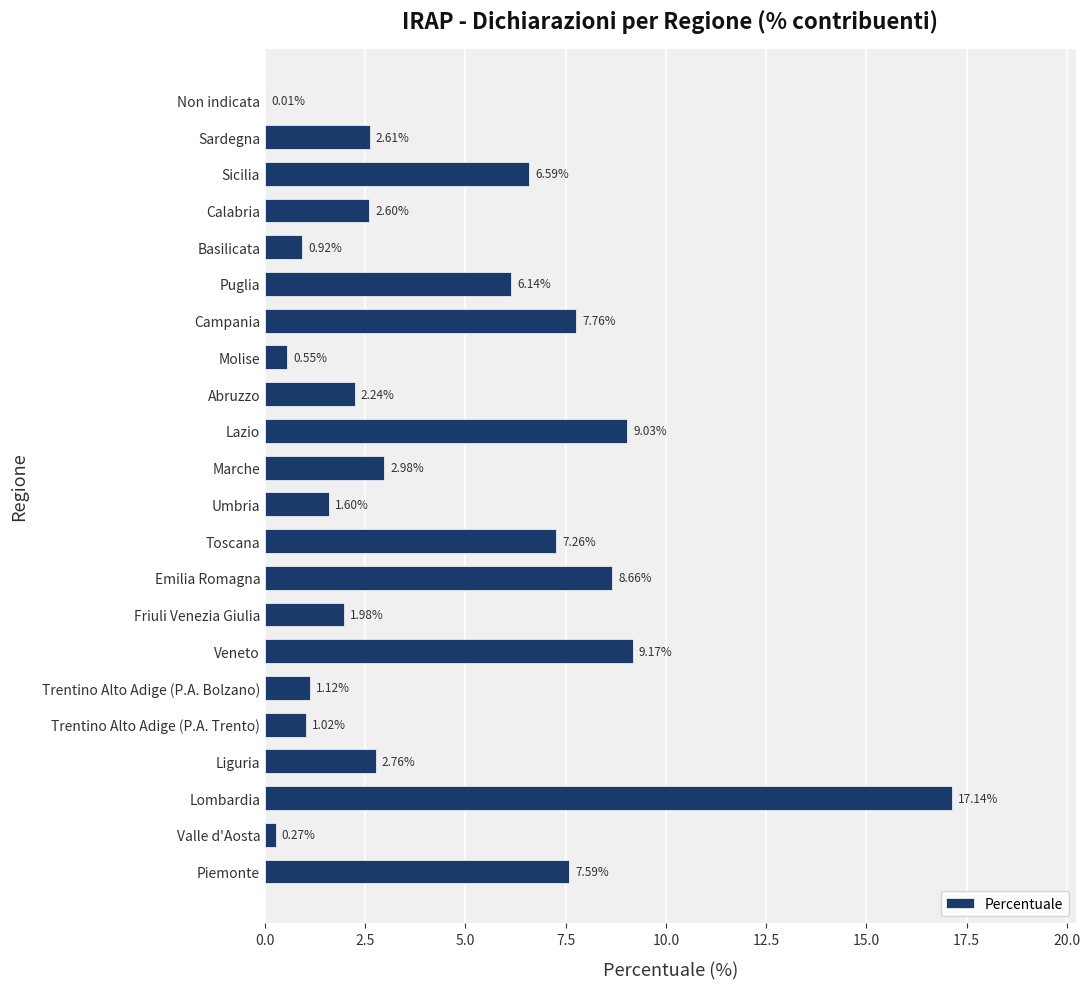

What is the sum of the values at Piemonte and Molise?

8.1